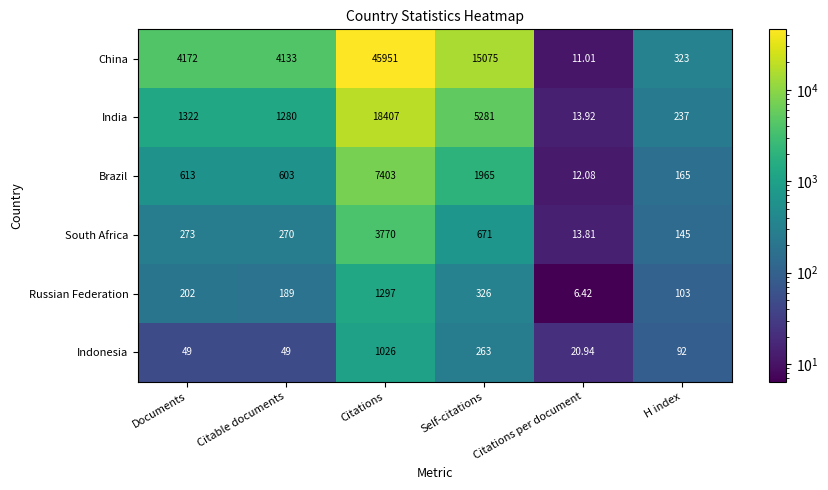

Which category has the lowest value in the Brazil series?

Citations per document